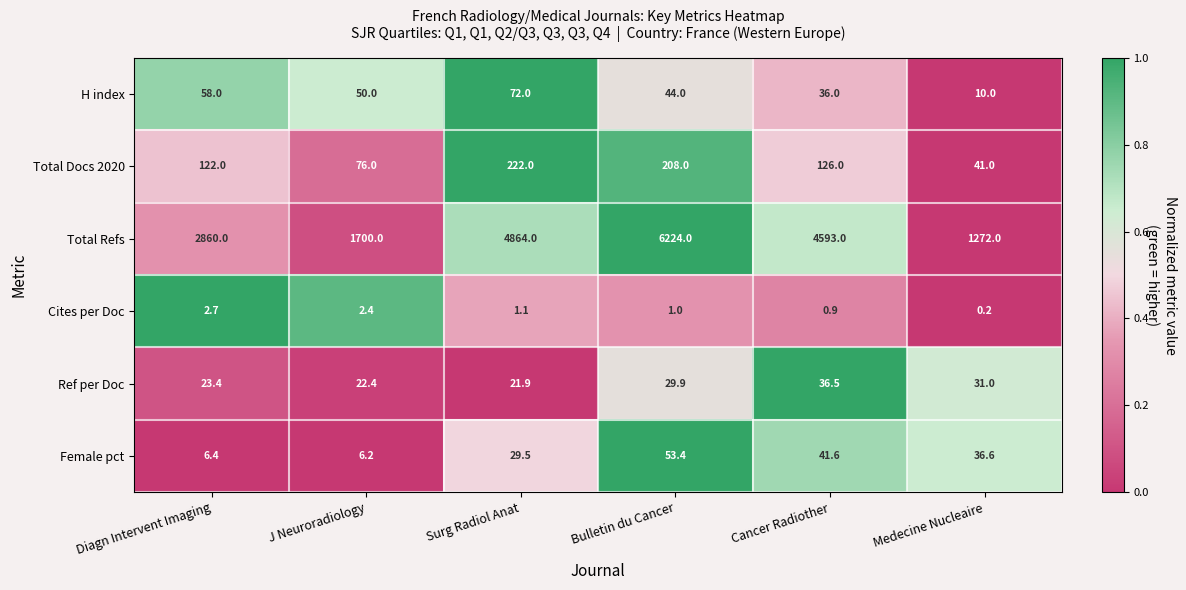

Which series has the largest total across all categories?

Total Refs